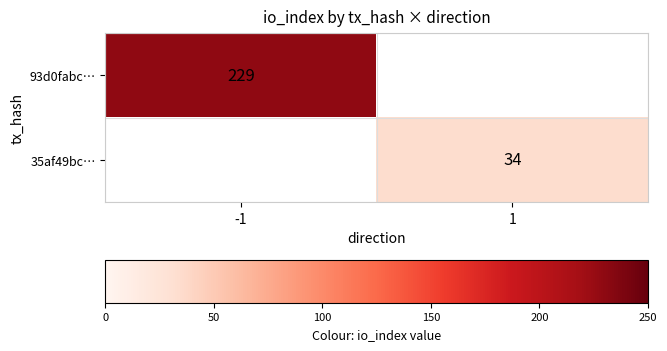

Is the value of 93d0fabc… at -1 greater than the value of 35af49bc… at 1?

Yes